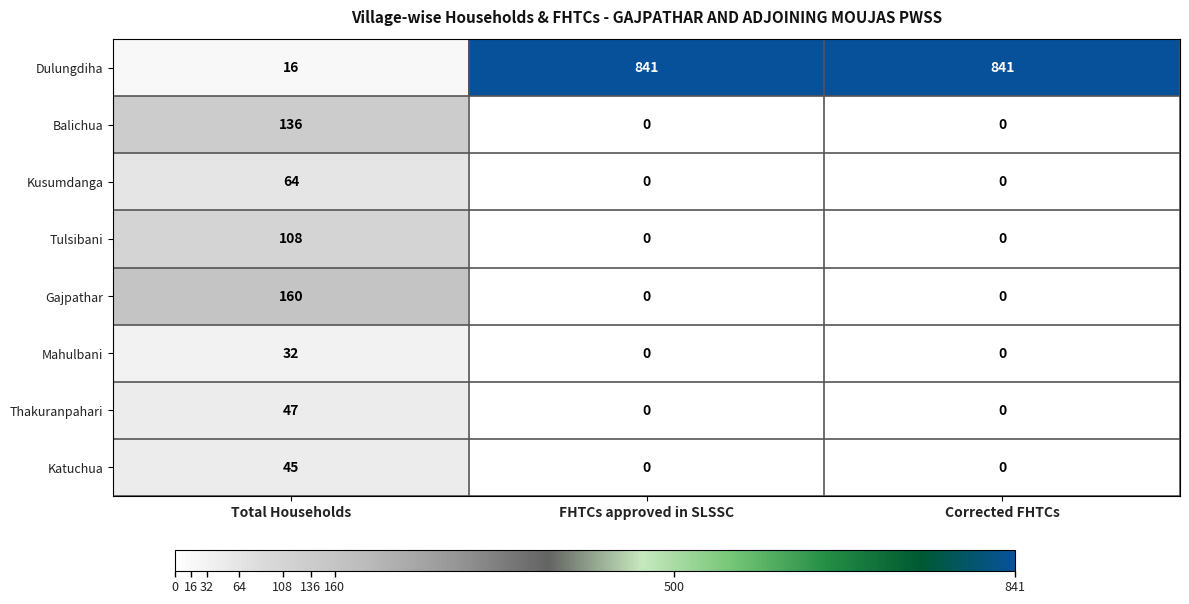

What is the difference between the Katuchua values at Total Households and Corrected FHTCs?

45